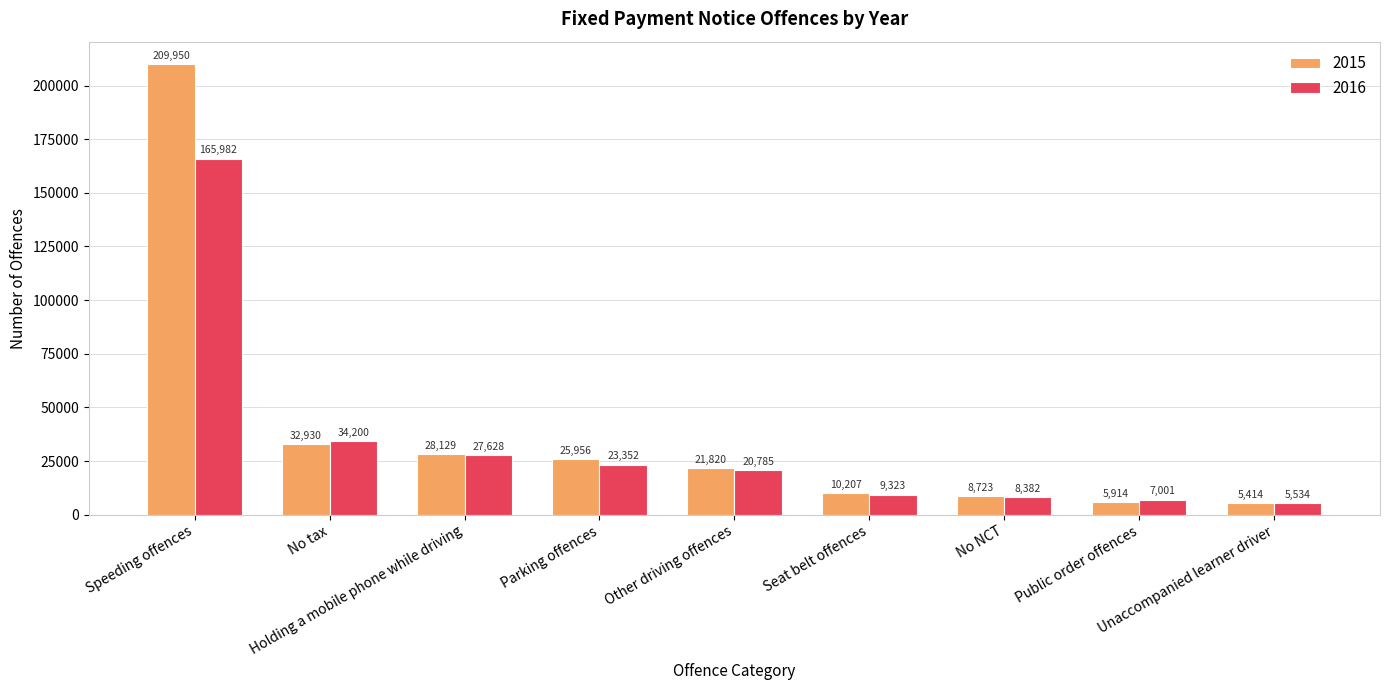

Which series has the largest total across all categories?

2015